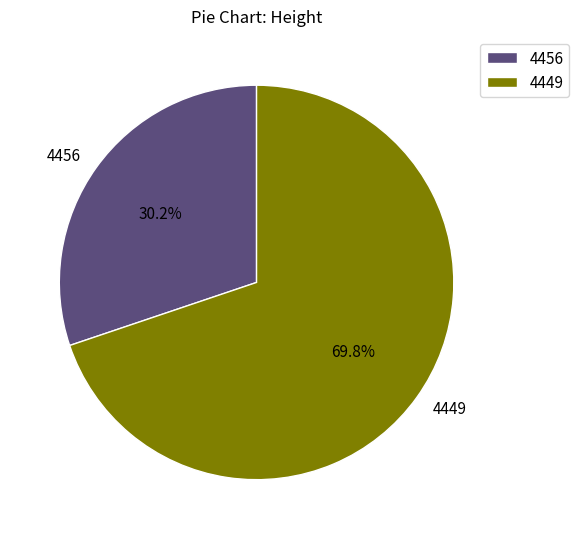

Which slice represents more than half of the pie?

4449